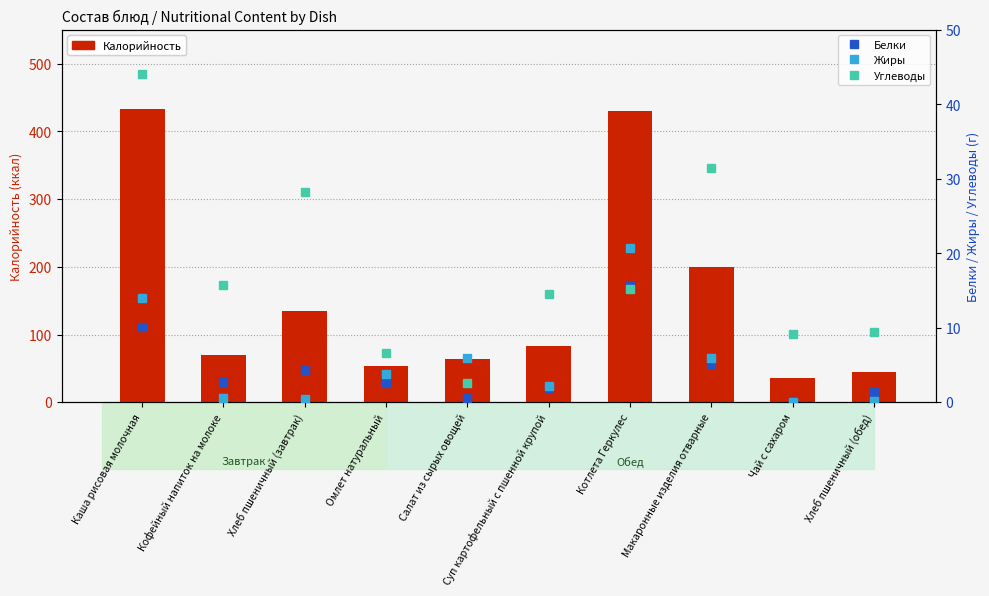

How many groups of bars are there?

10